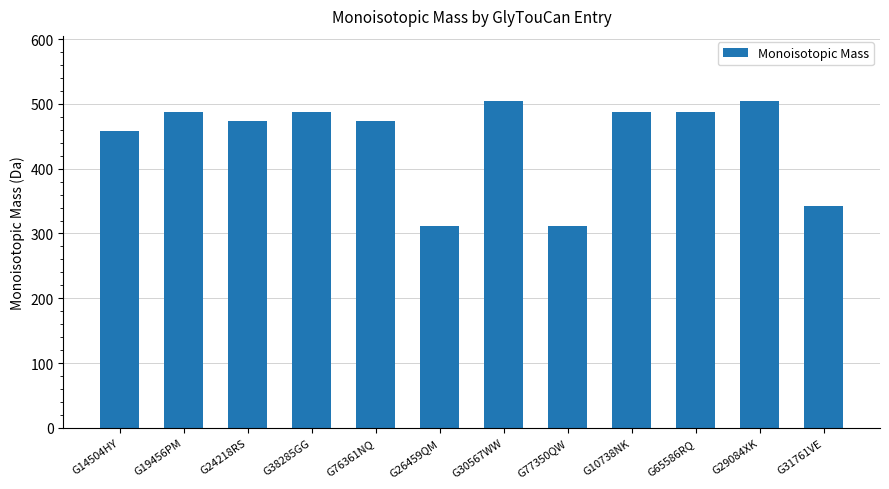

What is the sum of all values?

5333.8